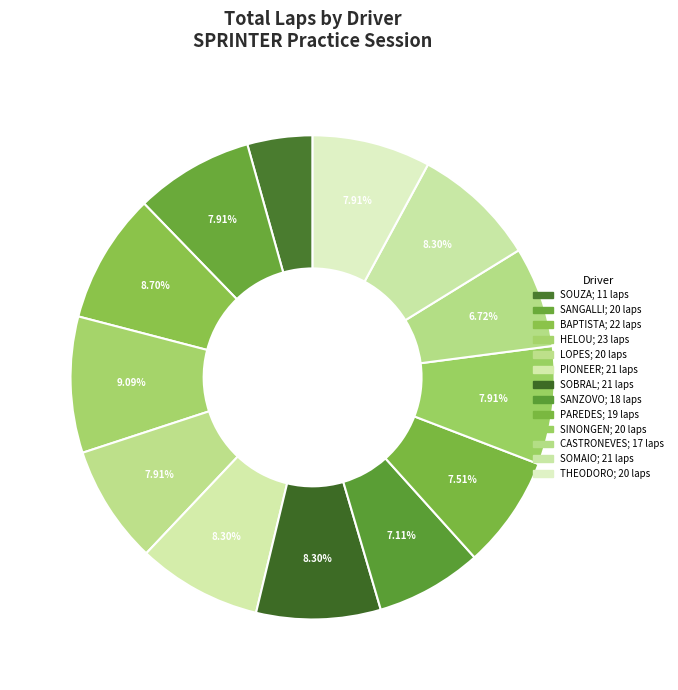

To the nearest percent, what is the average slice percentage?

8%